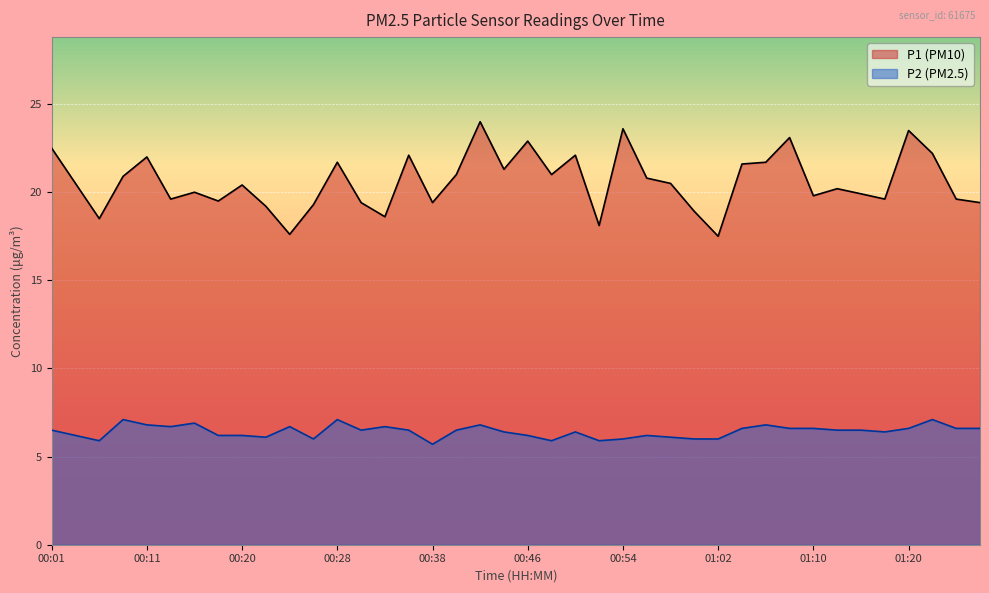

How many lines are shown in the chart?

2